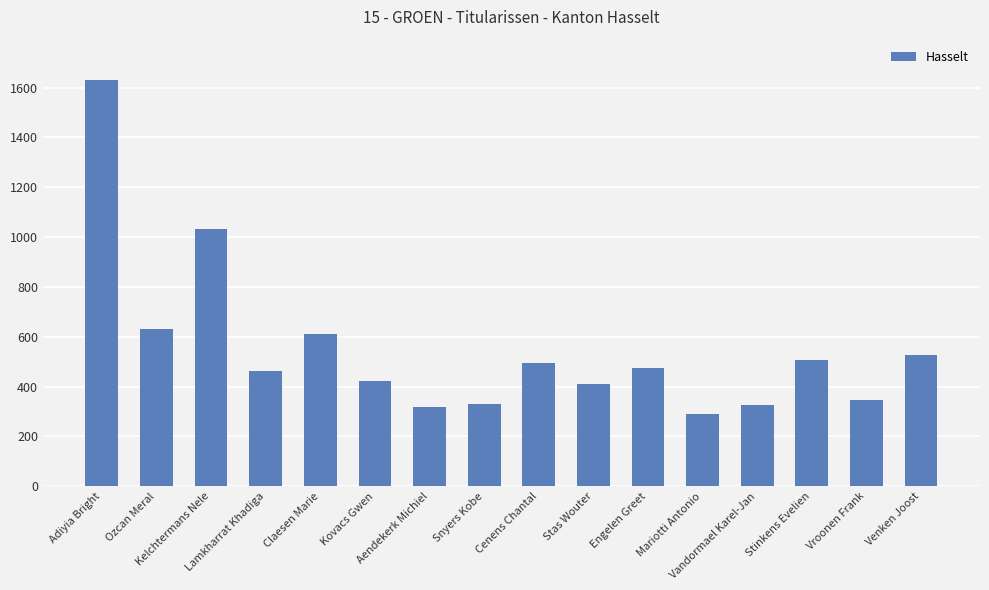

What is the minimum value shown in the chart?

292